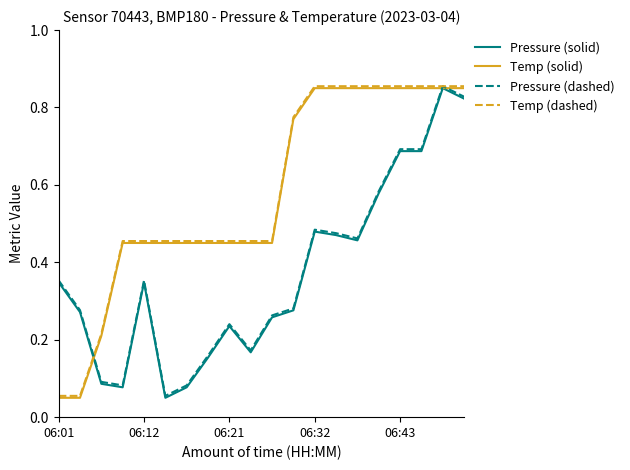

True or false: Temp (solid) has more than 2 interior local peaks.

False